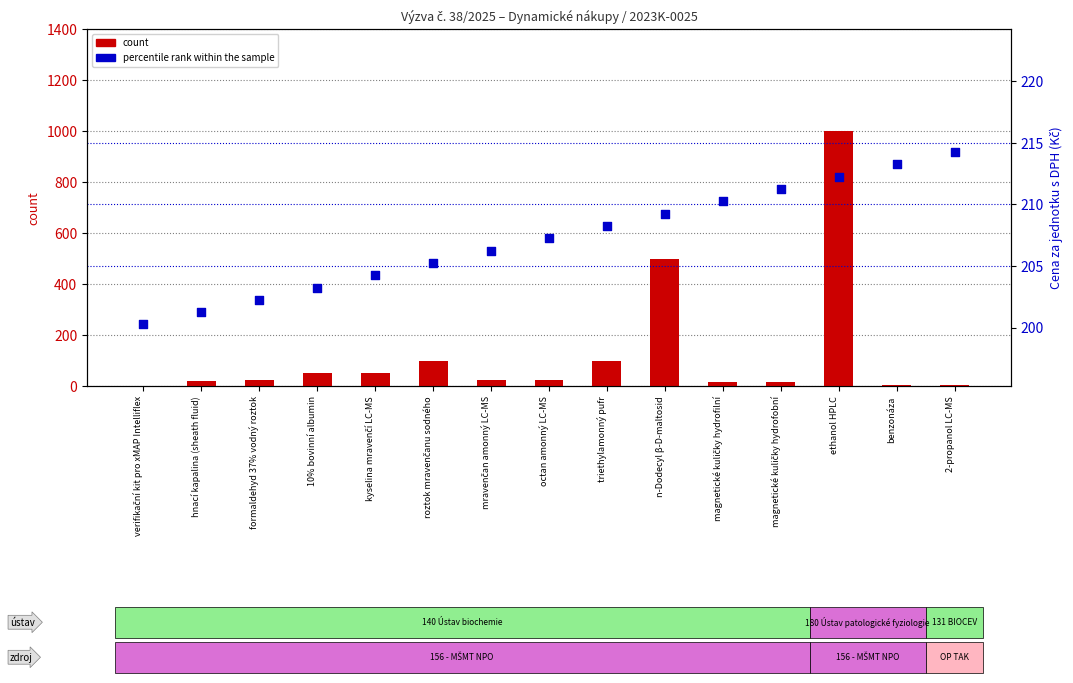

At how many categories does at least one series exceed 607?

1